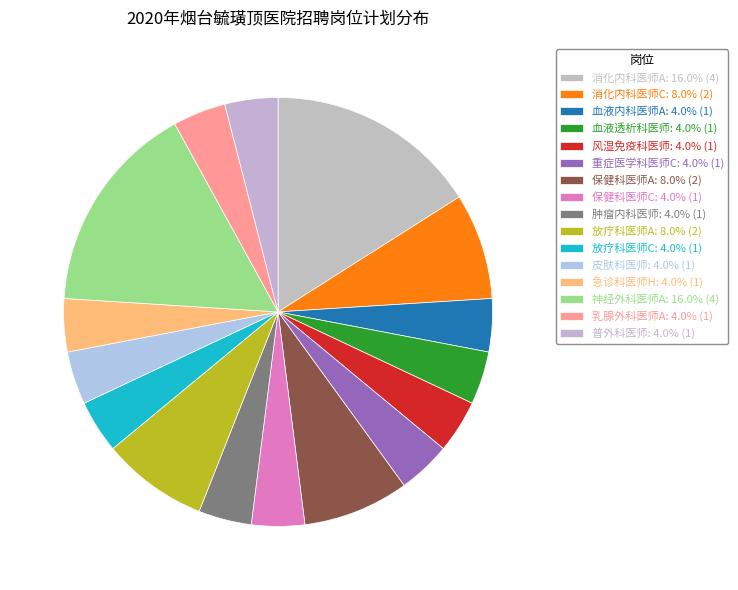

Which slice is the smallest?

血液内科医师A